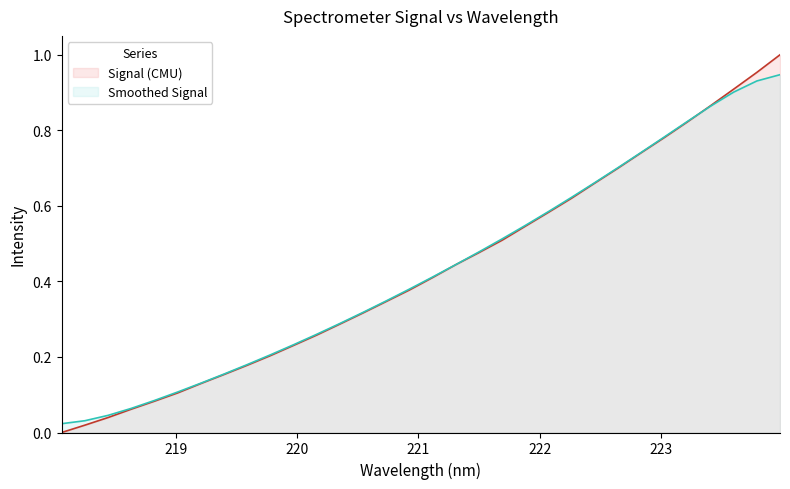

Which series has the widest spread of values?

Signal (CMU)